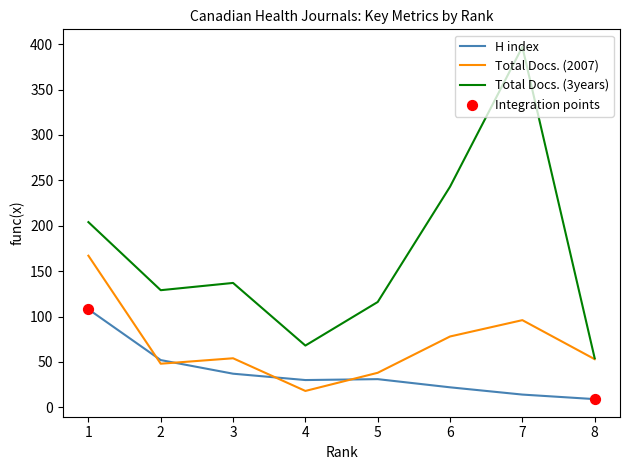

What is the total value across all series at 2?

229